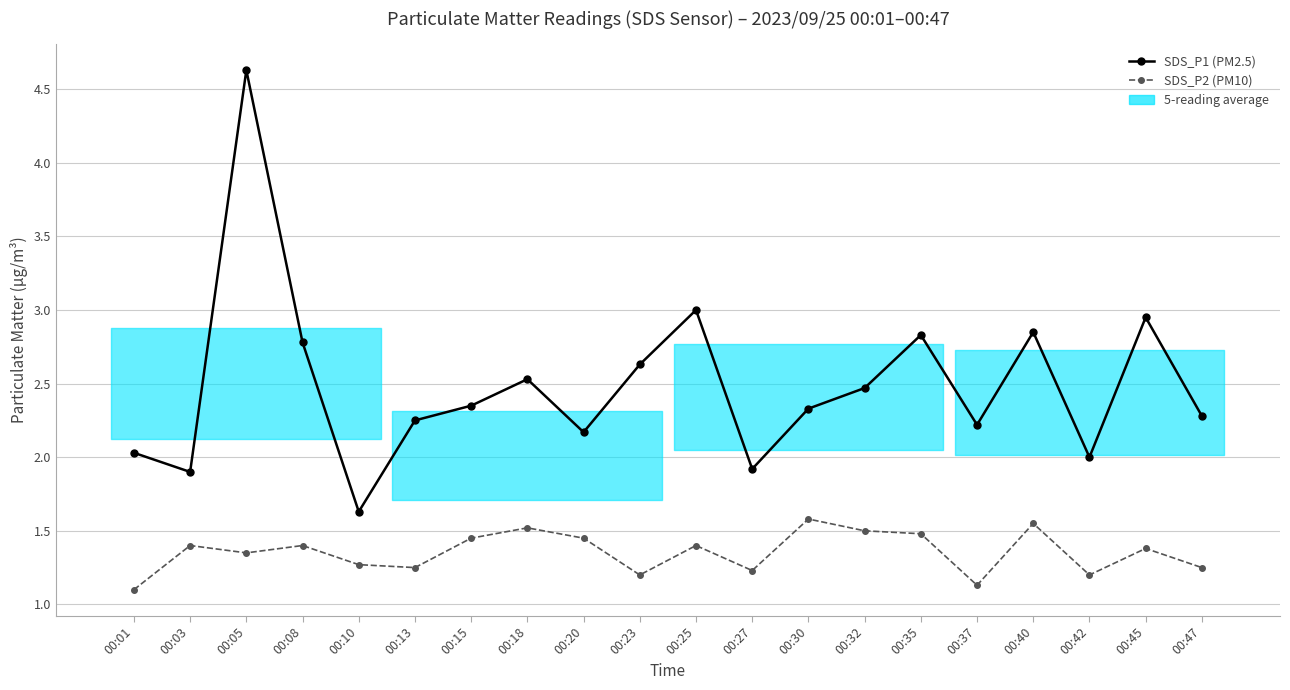

What is the difference between the SDS_P1 (PM2.5) values at 00:13 and 00:23?

0.4